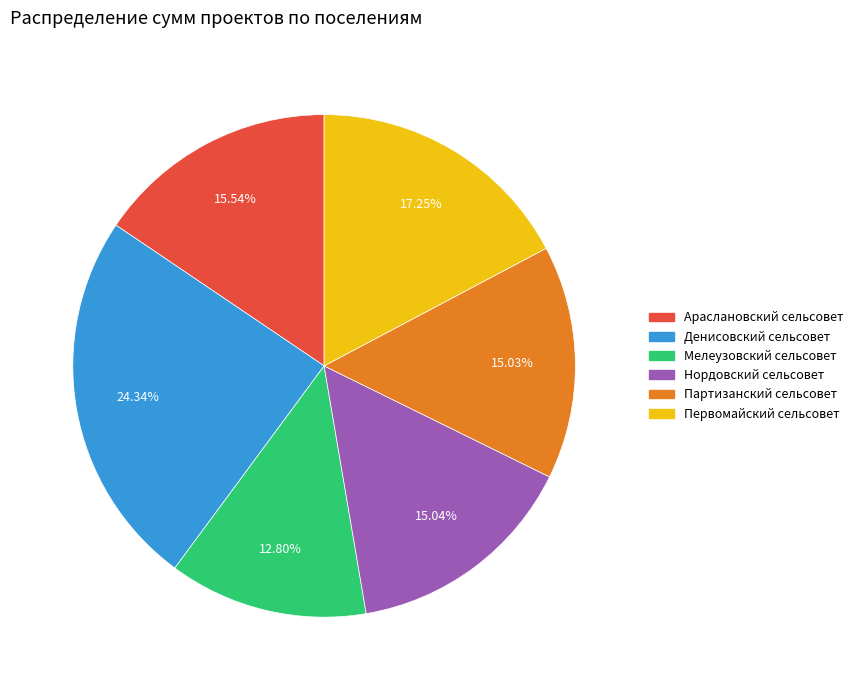

What is the total percentage of Первомайский сельсовет and Нордовский сельсовет?

32.3%